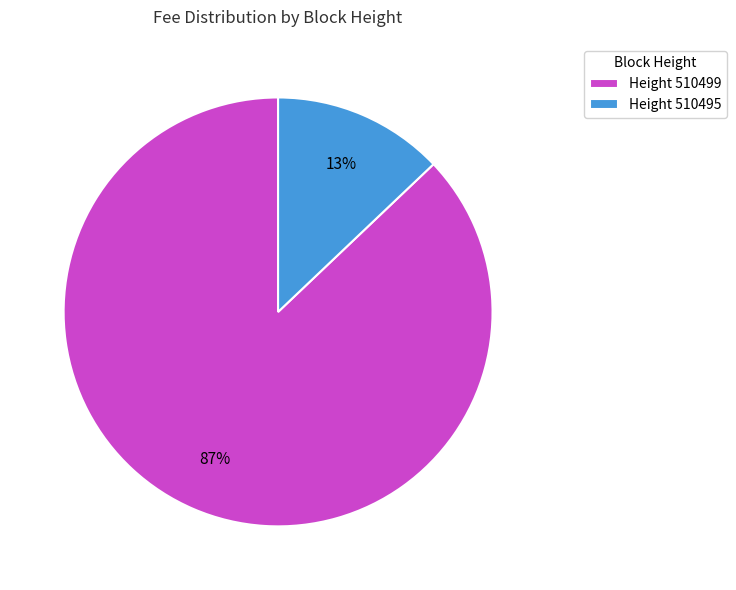

The Height 510495 slice represents 13% of the pie. True or false?

True